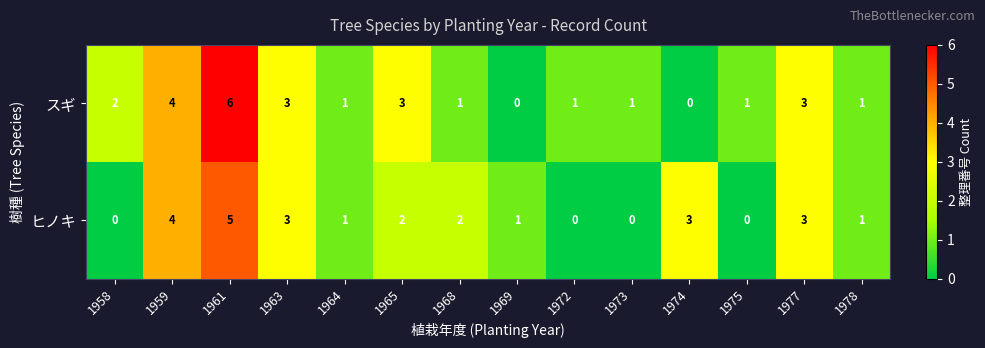

The value of ヒノキ at 1975 is 0. True or false?

True